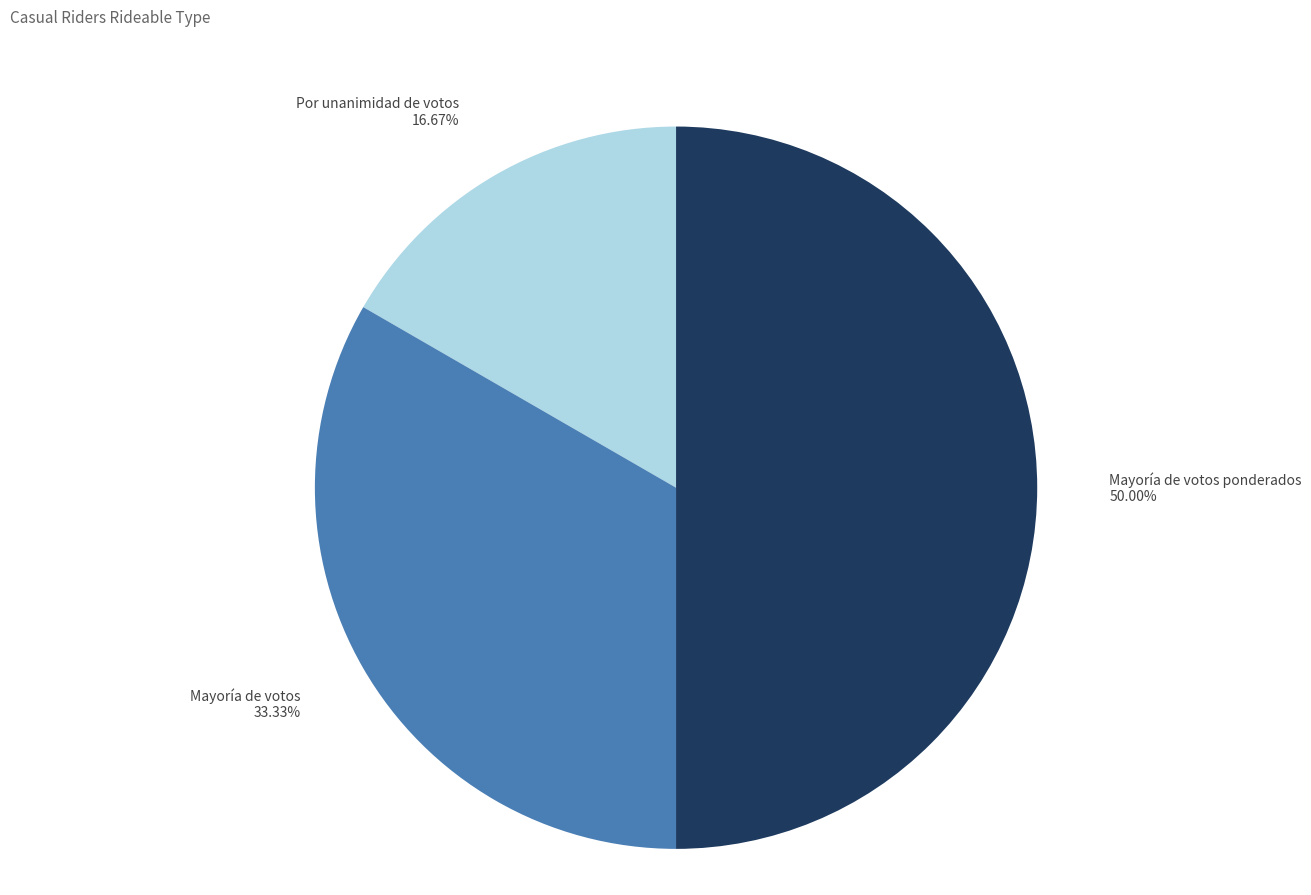

What is the ratio of the value at Mayoría de votos to the value at Mayoría de votos ponderados?

0.7